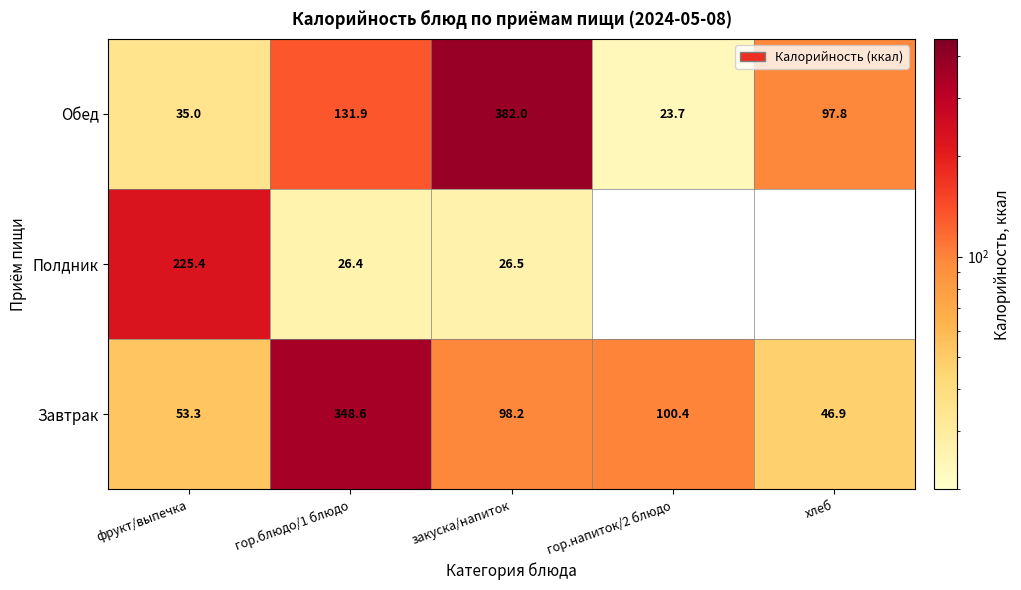

Which category has the highest value in the Обед series?

закуска/напиток